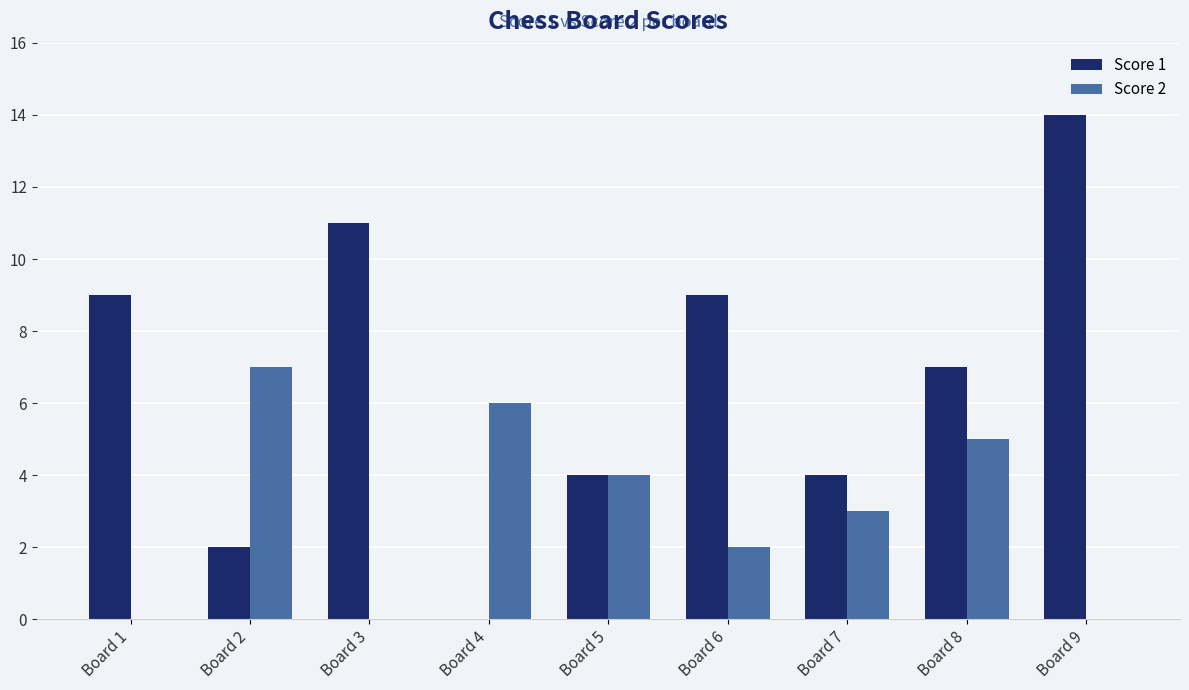

True or false: Score 1 has a value of 4 at Board 1.

False